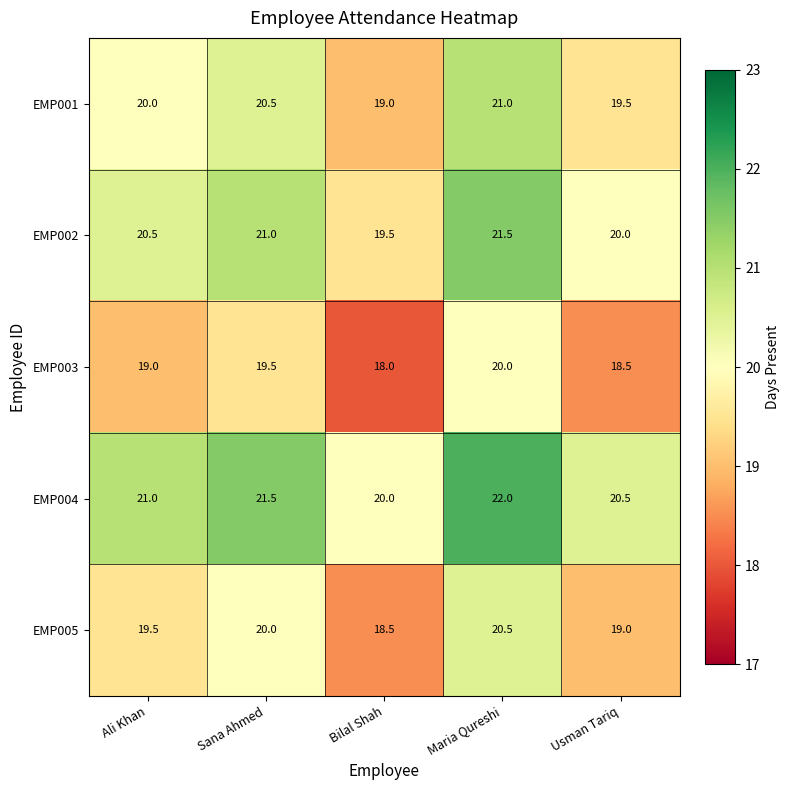

Which series has the largest total across all categories?

EMP004